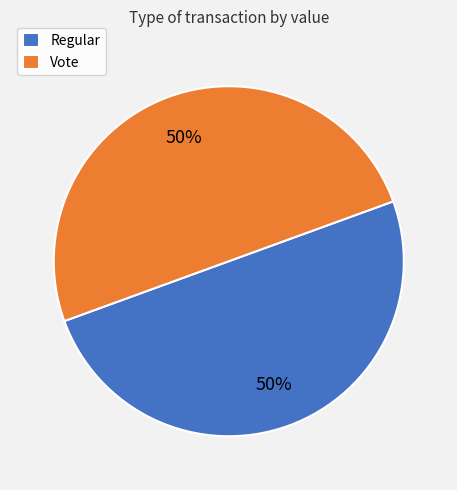

Approximately how many times larger is the value at Regular compared to Vote?

1.0